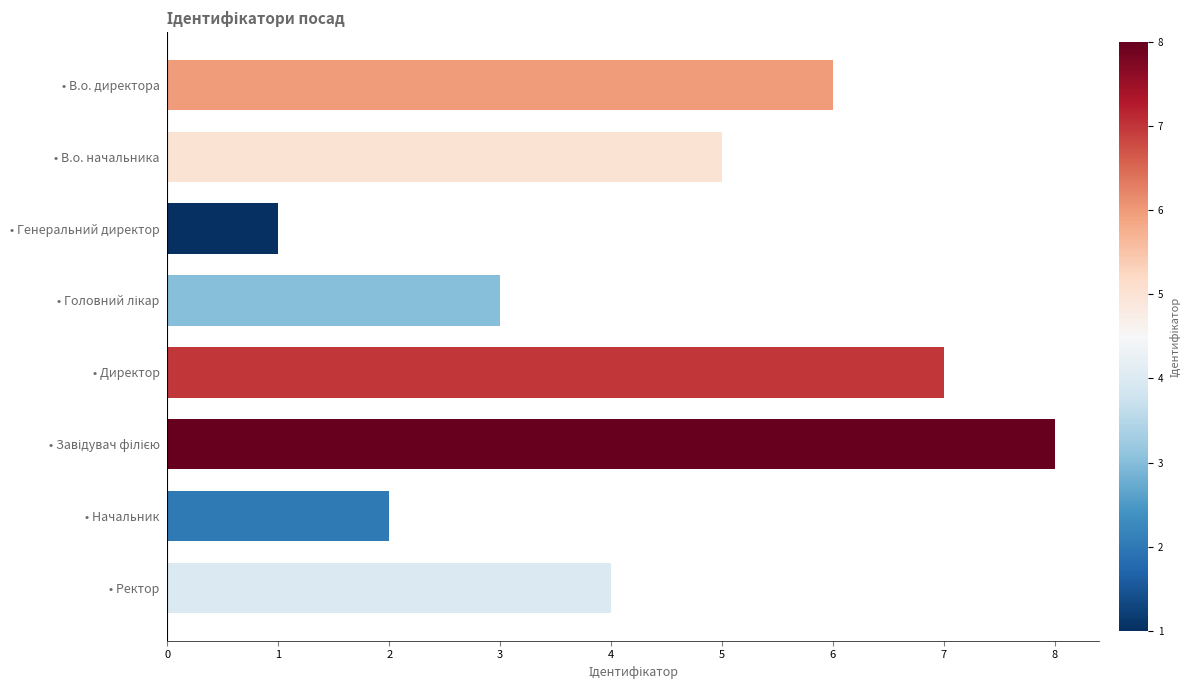

What is the greatest value displayed?

8